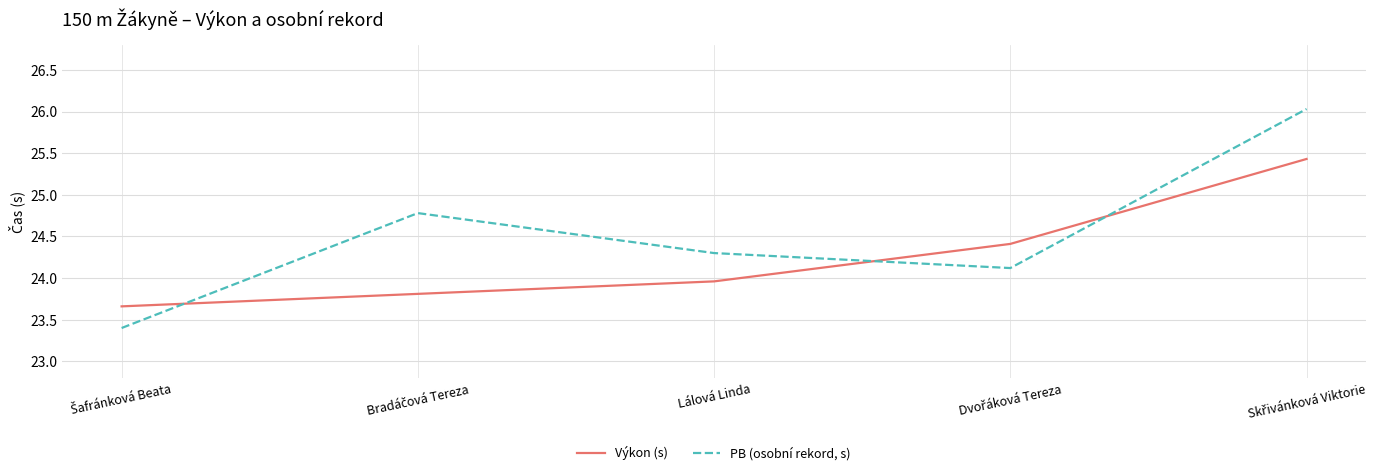

The value of Výkon (s) at Lálová Linda is 24.0. True or false?

True